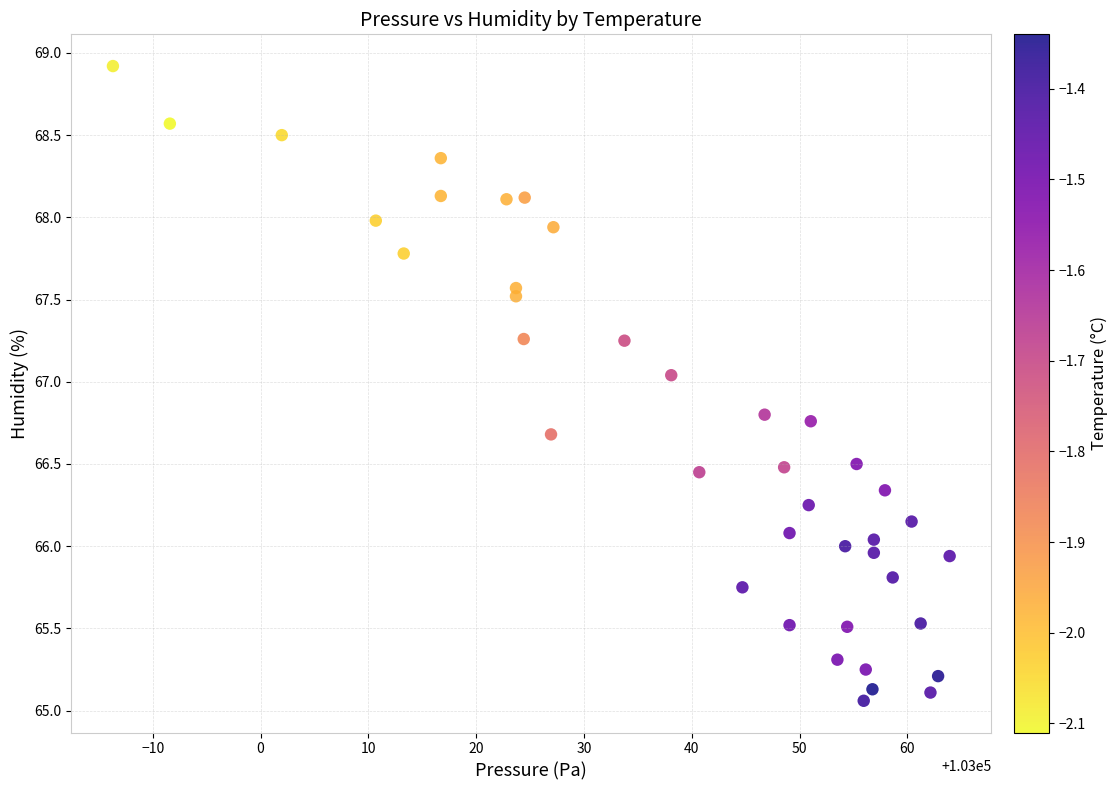

What is the range of Y values (max minus min)?

3.9